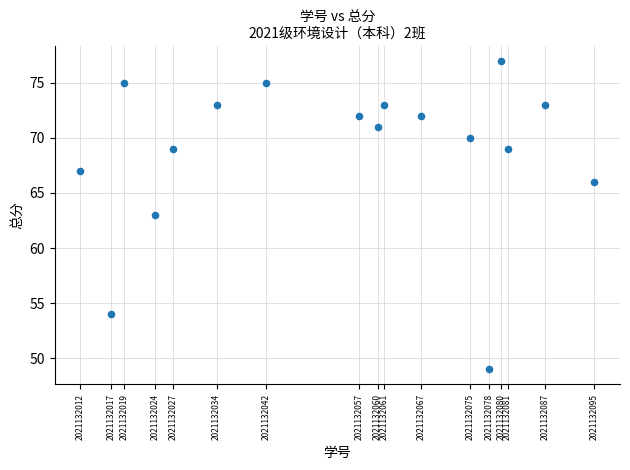

What is the range of X values (max minus min)?

83